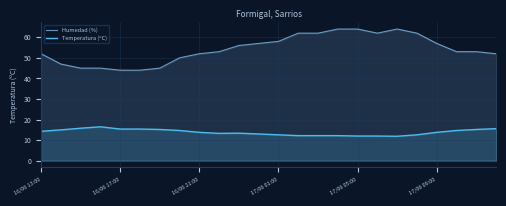

Which series has the largest total across all categories?

Humedad (%)